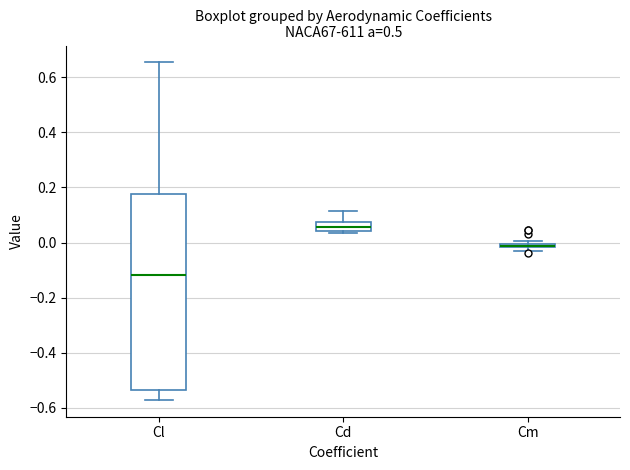

Where is the lower edge of the box for Cd on the y-axis? The values are not printed on the chart, so give them approximately, as read against the axis.

0.04